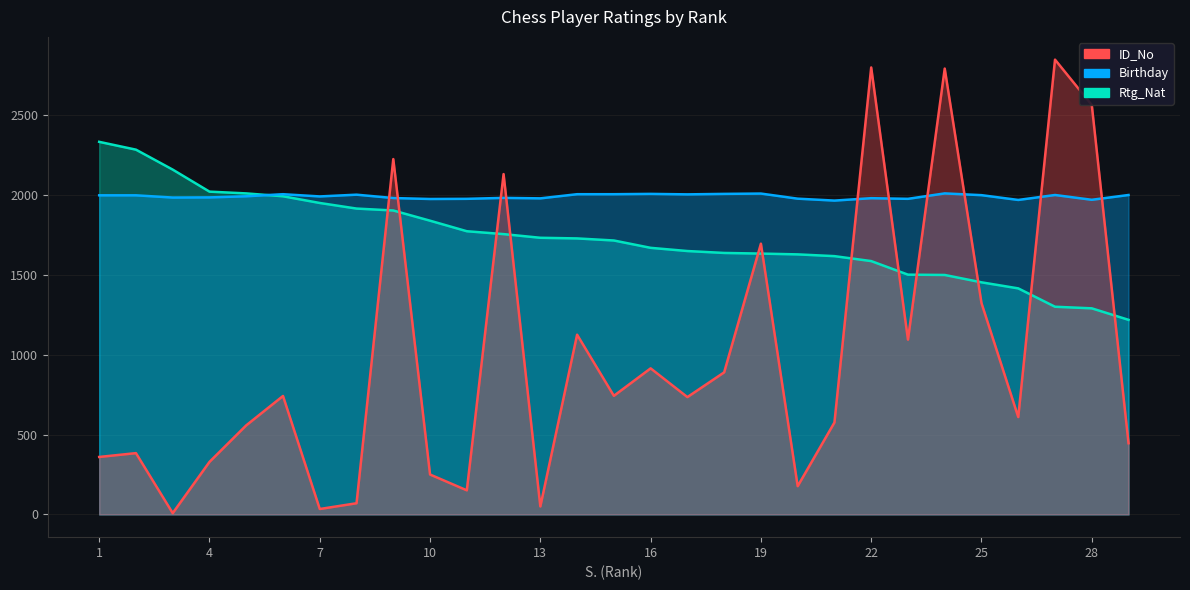

What is the total value across all series at 22?

6368